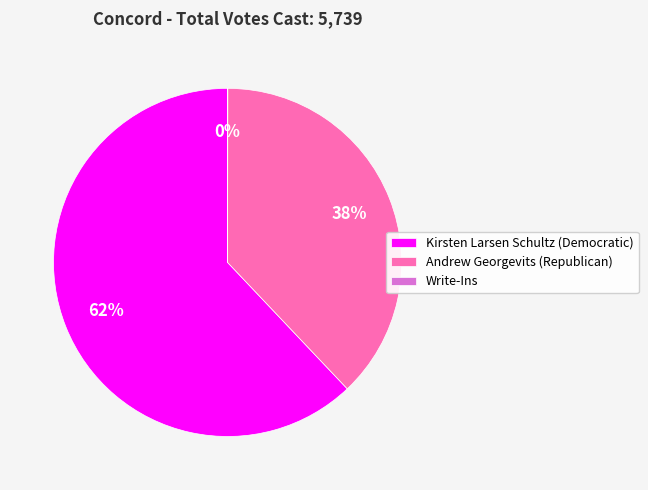

To the nearest percent, what is the difference between the largest and smallest slice percentages?

62%